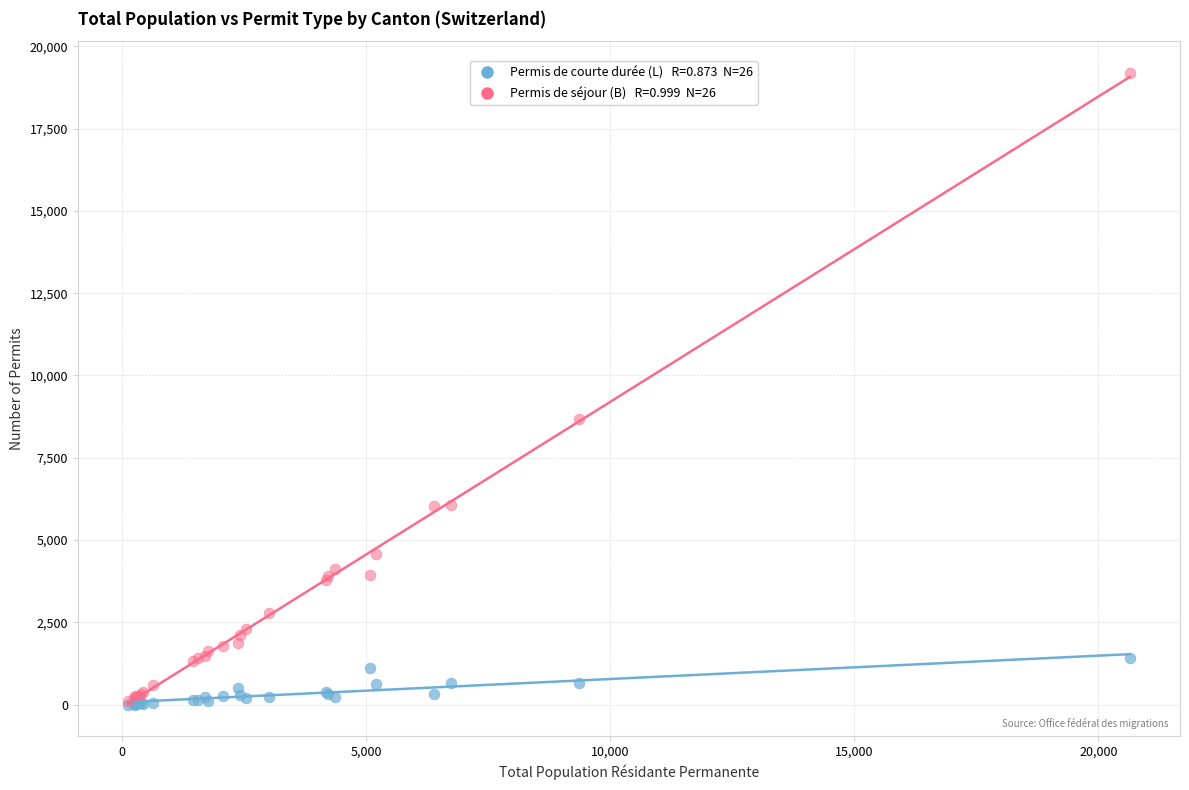

Across all series, what Y value is closest to 9598?

8687